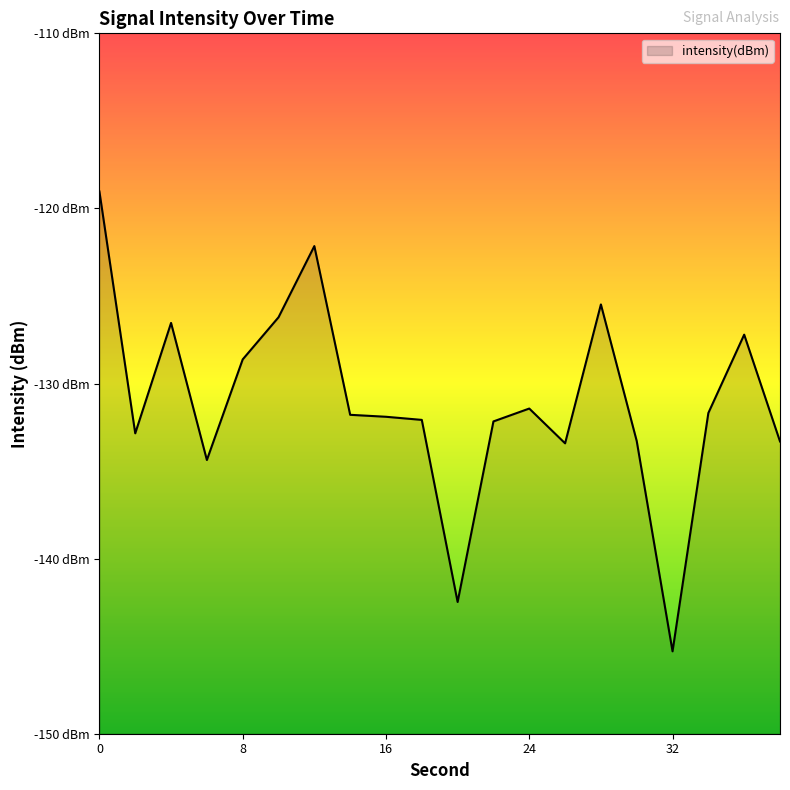

What is the sum of all values?

-2621.3